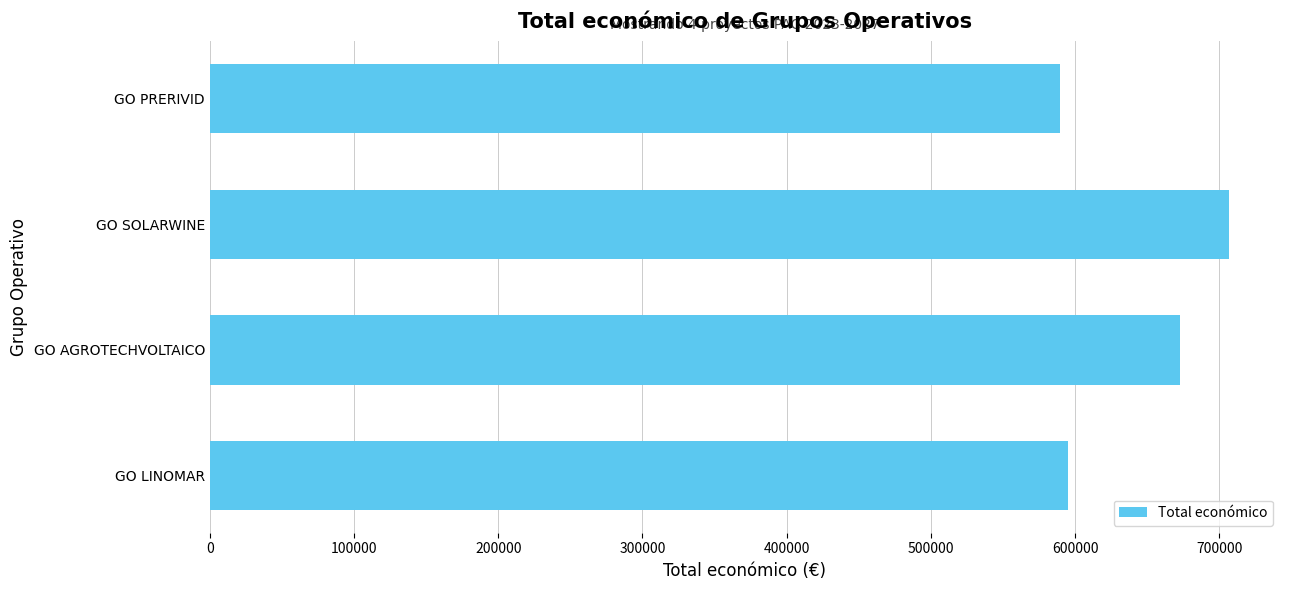

Is it true that the value at GO AGROTECHVOLTAICO is 987248?

False